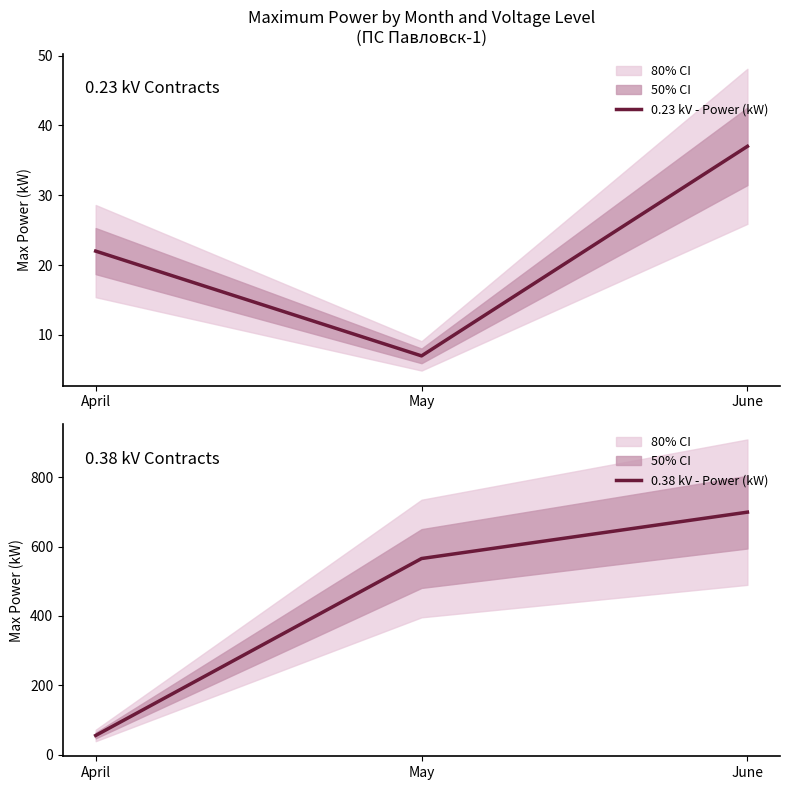

What are all the series names shown in the legend?

0.23 kV - Power (kW), 0.38 kV - Power (kW)